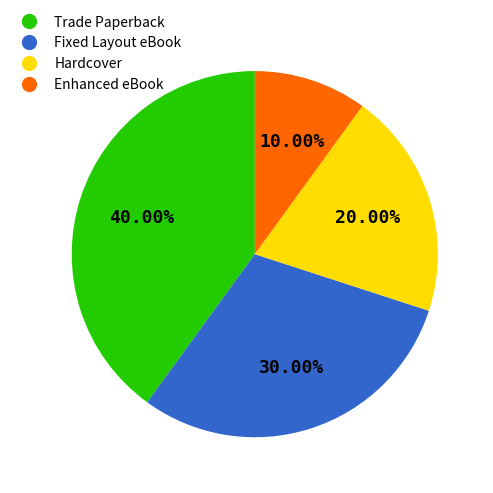

Combined, what portion of the pie is Hardcover and Fixed Layout eBook?

50.0%